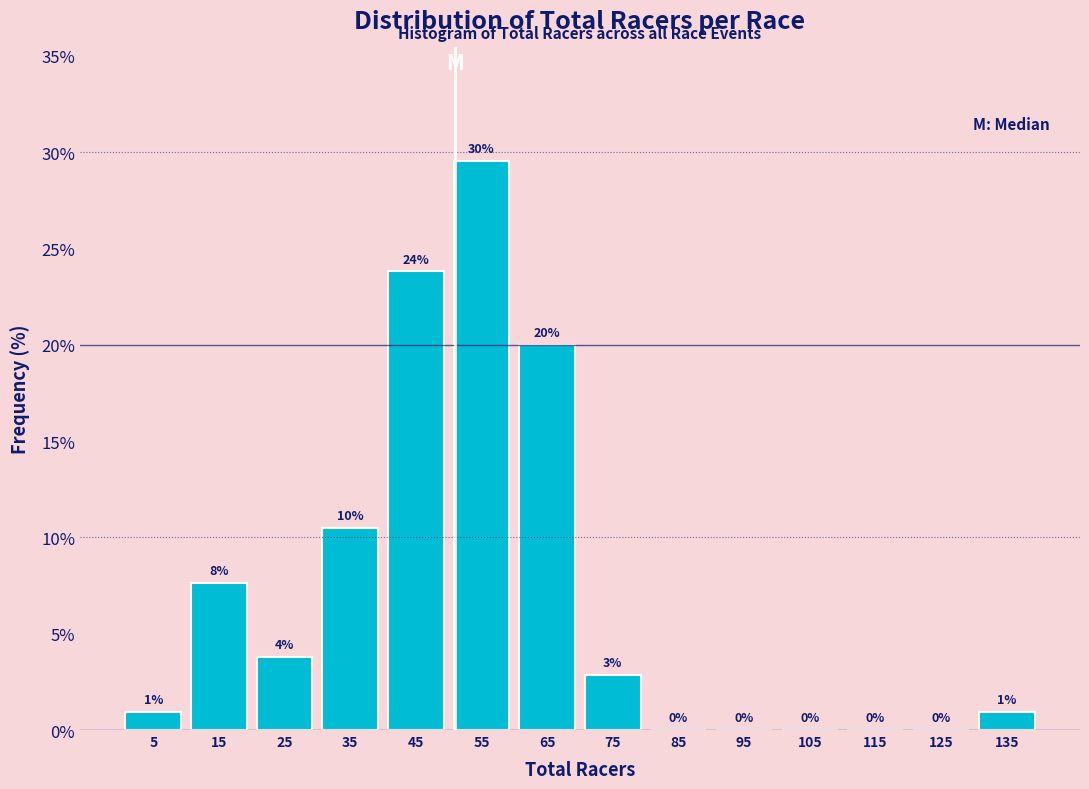

Which range on the x-axis has the tallest bar?

50 to 60